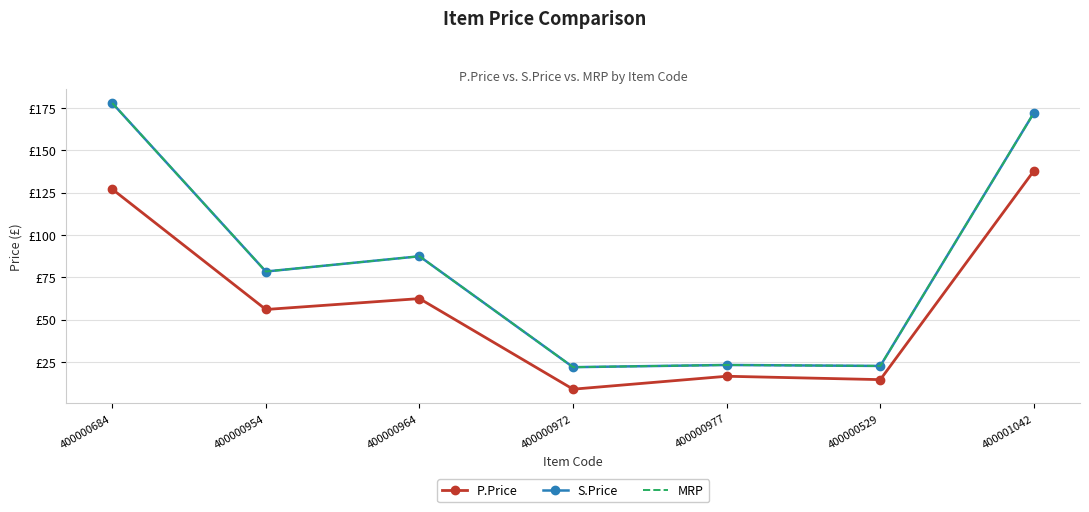

What is the difference between the P.Price values at 400000954 and 400000684?

71.1